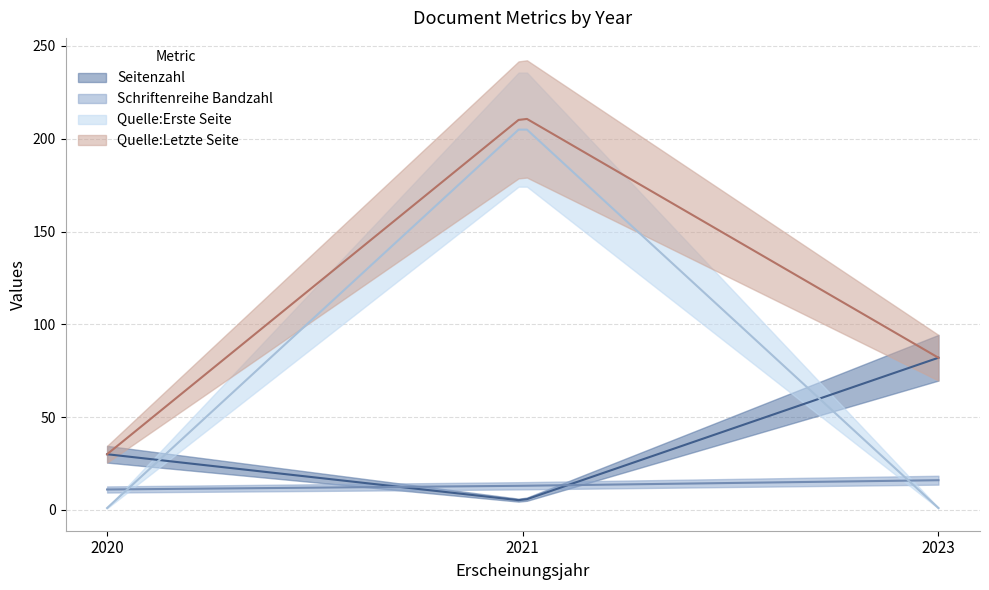

At which category is the sum across all series the highest?

2021